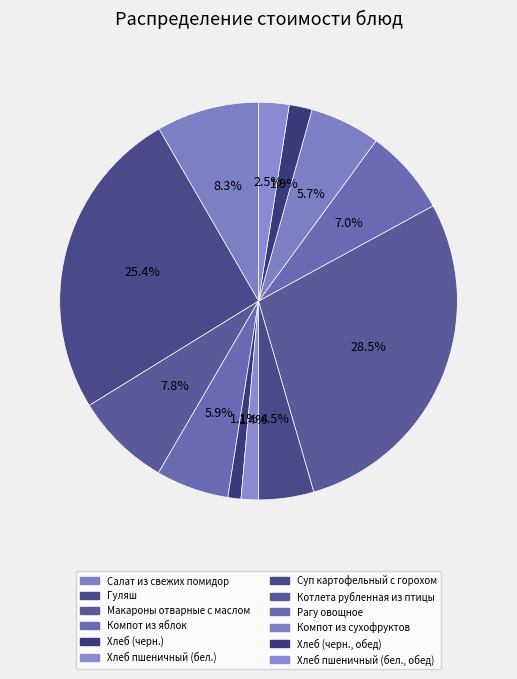

What is the smallest slice in the pie chart?

Хлеб (черн.)